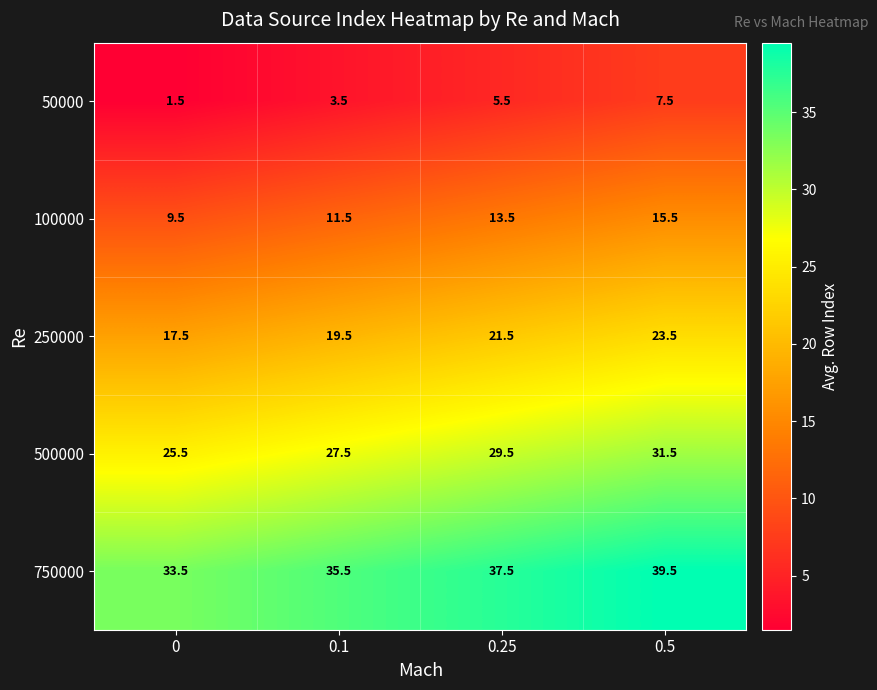

What is the difference between the second highest and second lowest values in the 100000 series?

2.0